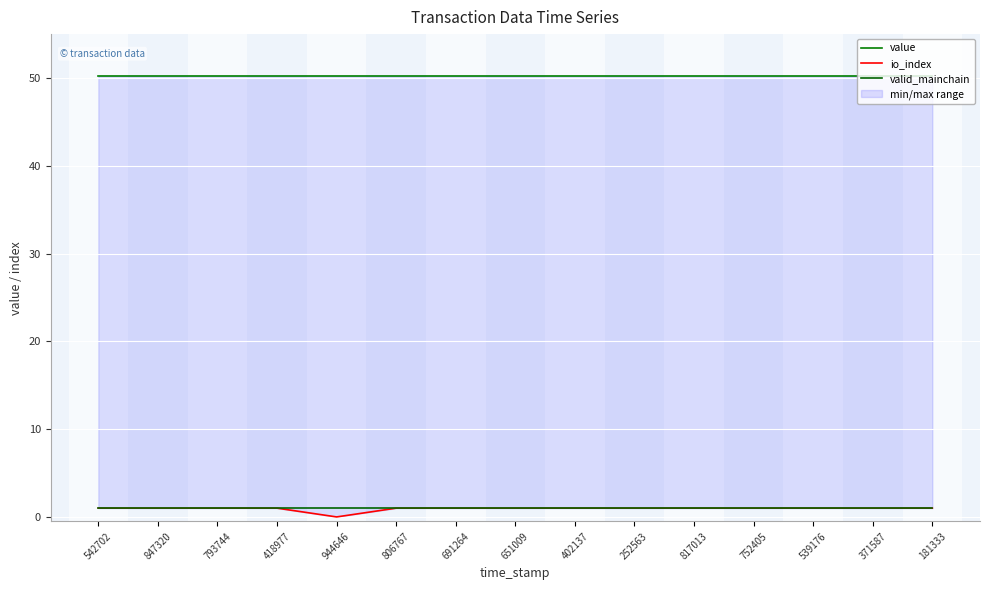

Reading right to left, list all the values displayed in this chart.

value: 181333=50.3	371587=50.3	539176=50.3	752405=50.3	817013=50.3	252563=50.3	402137=50.3	651009=50.3	691264=50.3	806767=50.3	944646=50.3	418977=50.3	793744=50.3	847320=50.3	542702=50.3
io_index: 181333=1.0	371587=1.0	539176=1.0	752405=1.0	817013=1.0	252563=1.0	402137=1.0	651009=1.0	691264=1.0	806767=1.0	944646=0.0	418977=1.0	793744=1.0	847320=1.0	542702=1.0
valid_mainchain: 181333=1.0	371587=1.0	539176=1.0	752405=1.0	817013=1.0	252563=1.0	402137=1.0	651009=1.0	691264=1.0	806767=1.0	944646=1.0	418977=1.0	793744=1.0	847320=1.0	542702=1.0